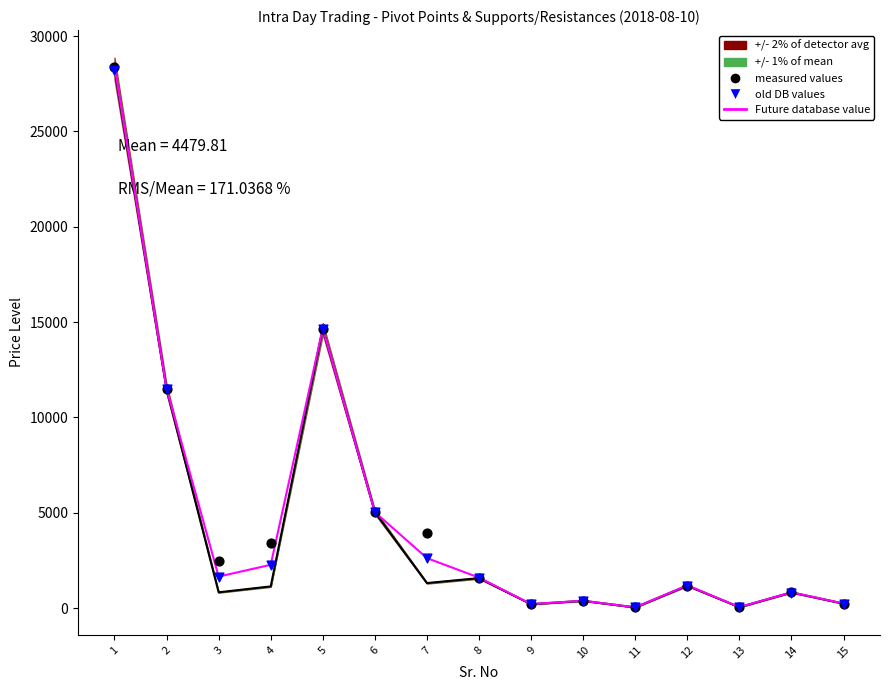

At how many categories does at least one series exceed 28360?

1